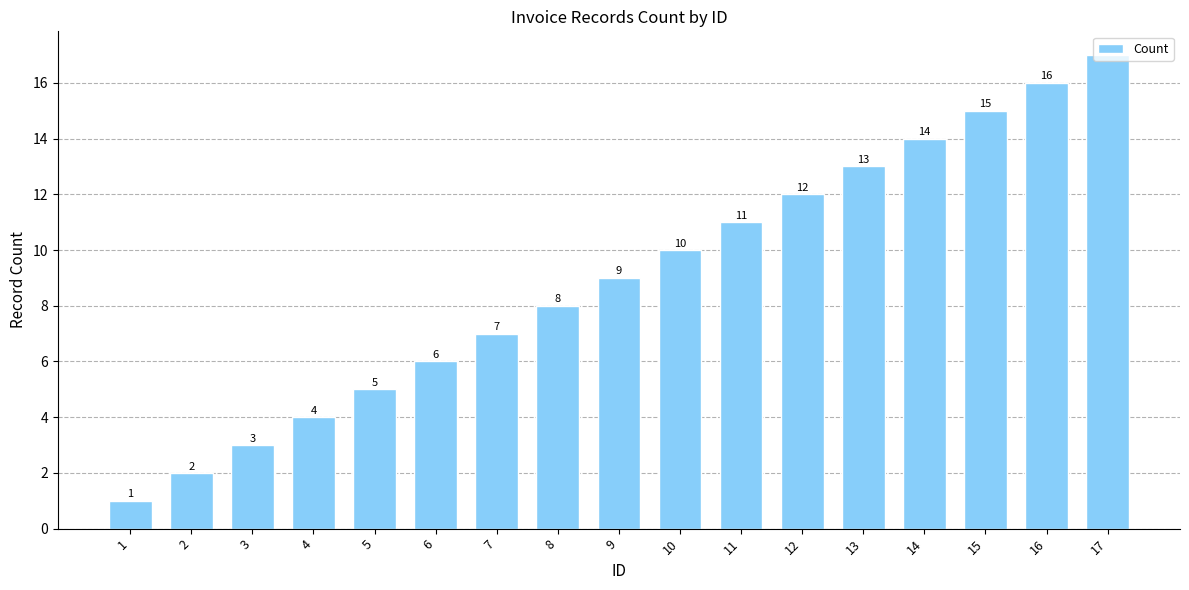

What is the change in value from 8 to 16?

+8